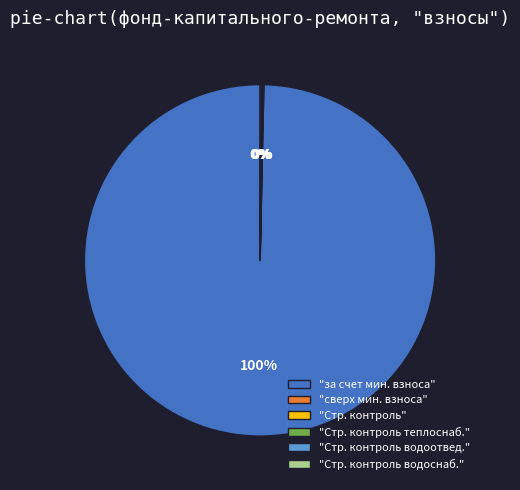

The "за счет мин. взноса" slice represents 100% of the pie. True or false?

True